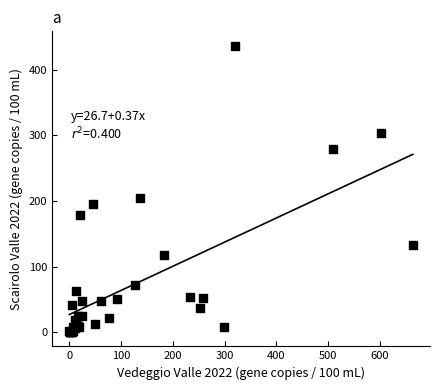

What Y value in the scatter plot is closest to 218?

205.2